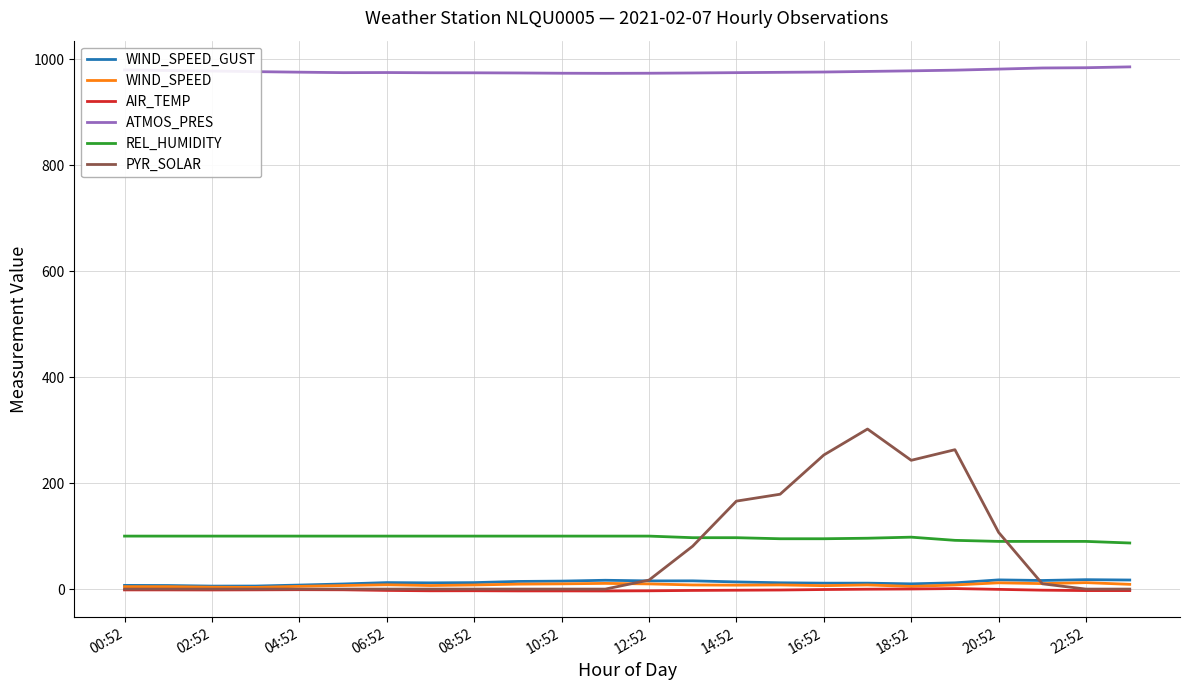

Which series has the largest total across all categories?

ATMOS_PRES